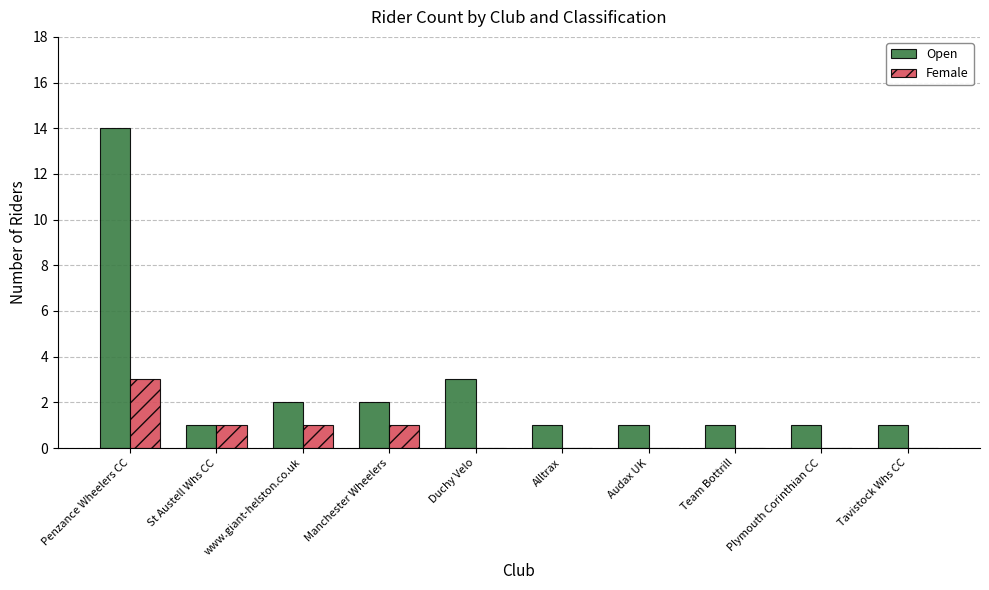

At which label is Open closest to 7?

Duchy Velo